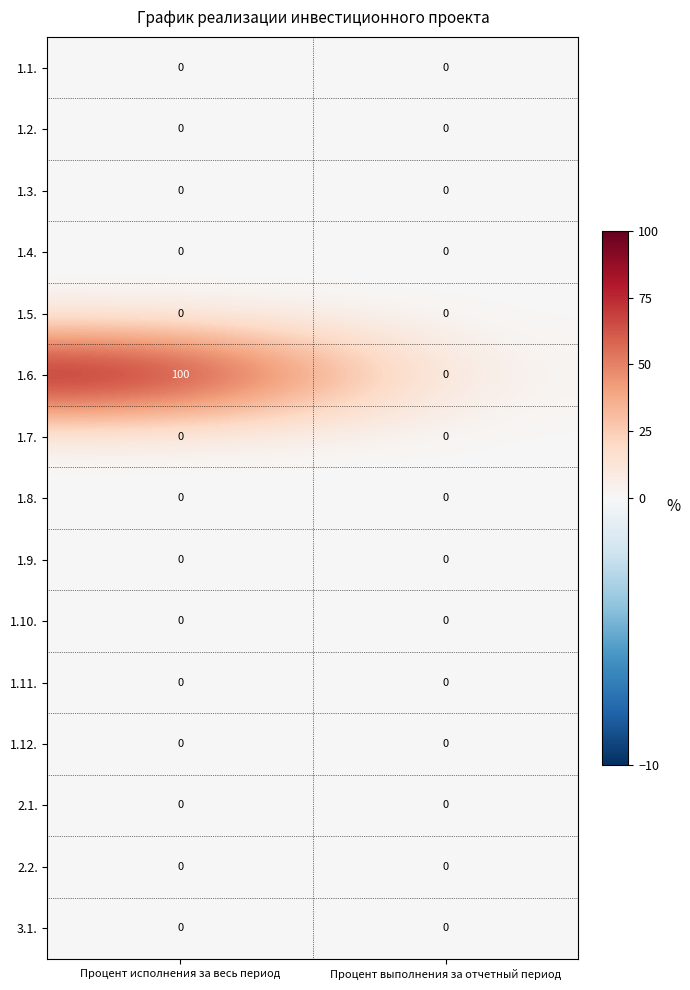

How many data points does each series have?

2